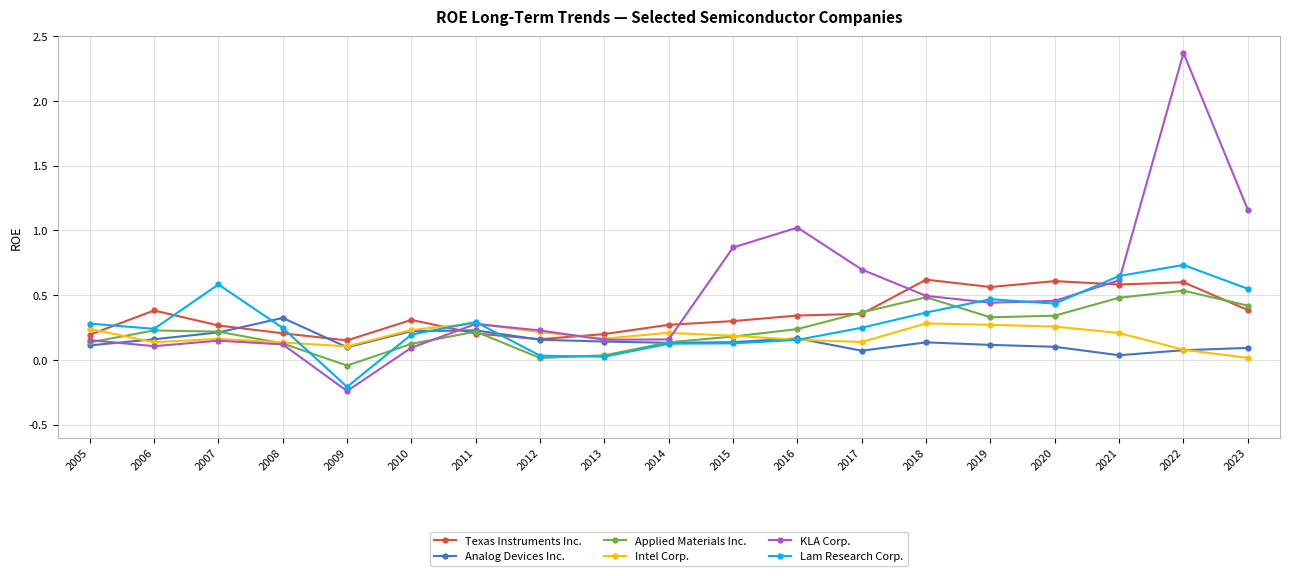

How many values in Applied Materials Inc. are below zero?

1